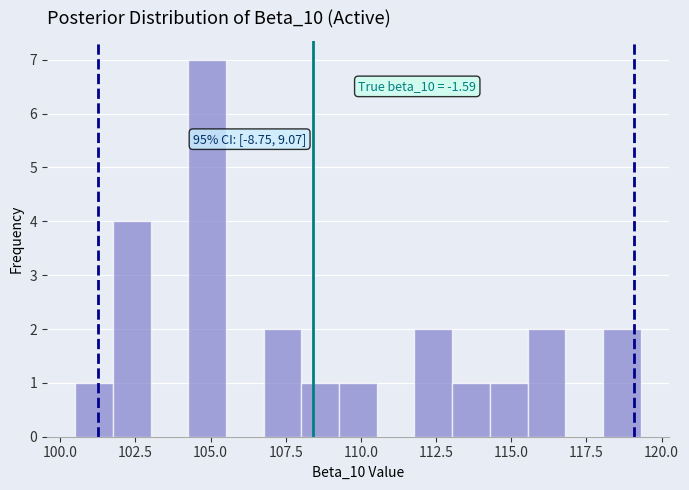

Around what value on the x-axis is the tallest bar? Give the approximate position of its centre, as read against the axis.

105.0